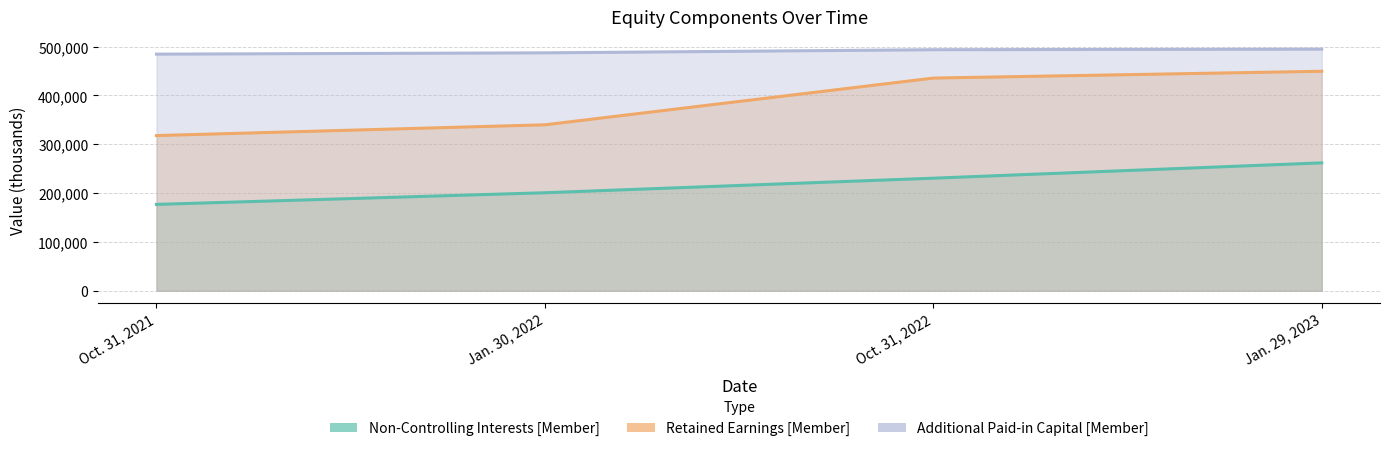

What is the value of the Retained Earnings [Member] point at the 3rd from the left?

435634